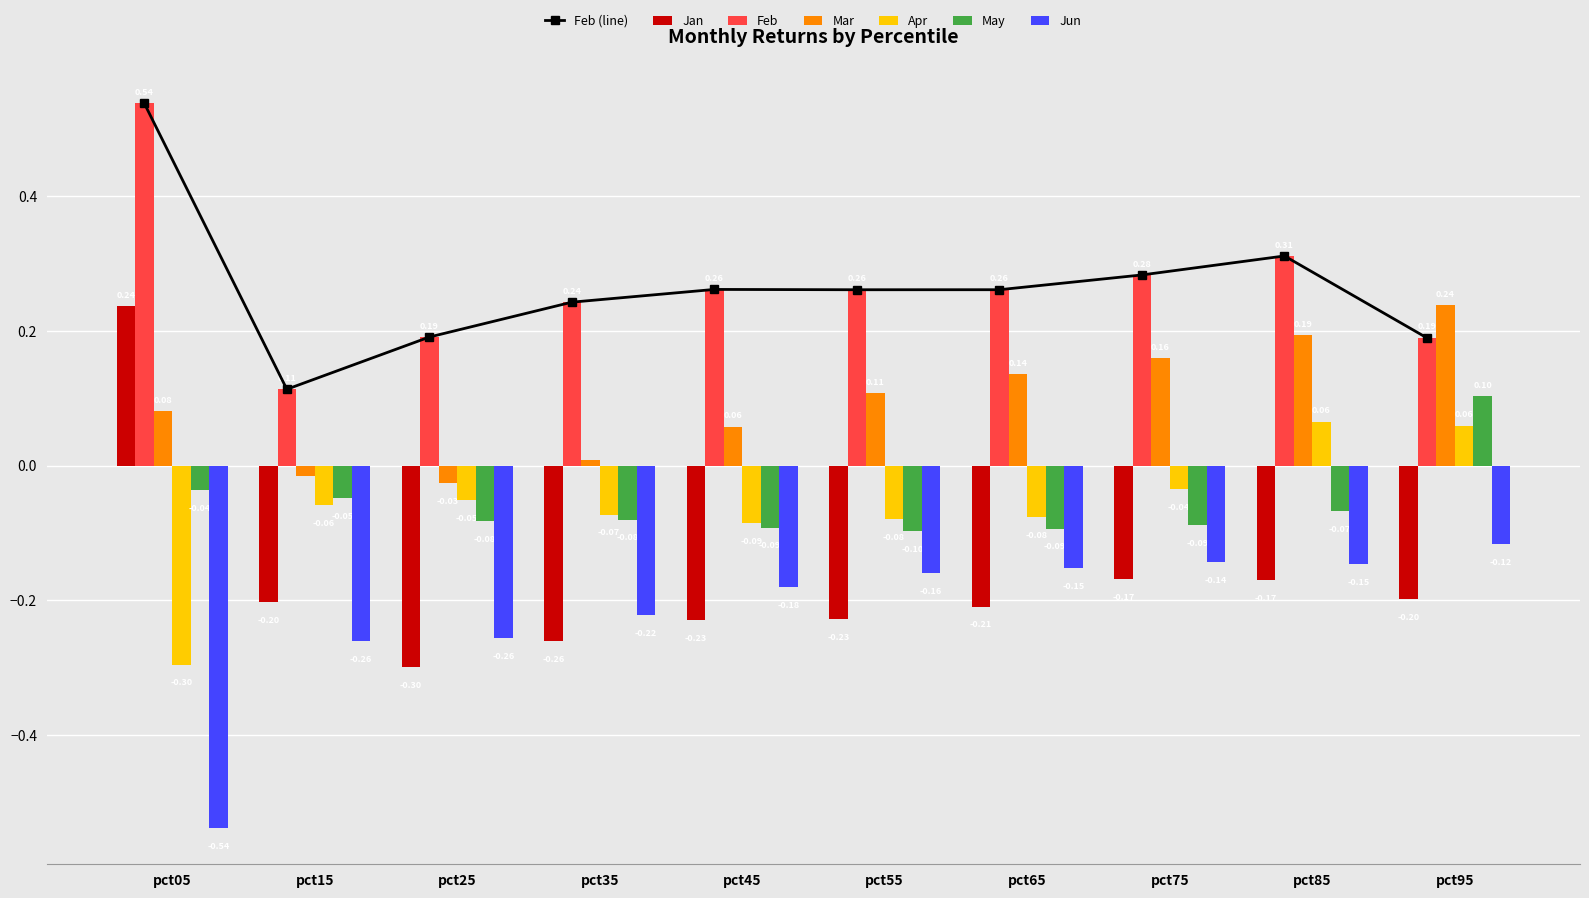

List the labels in order of Jan value, largest first.

pct05, pct75, pct85, pct95, pct15, pct65, pct55, pct45, pct35, pct25